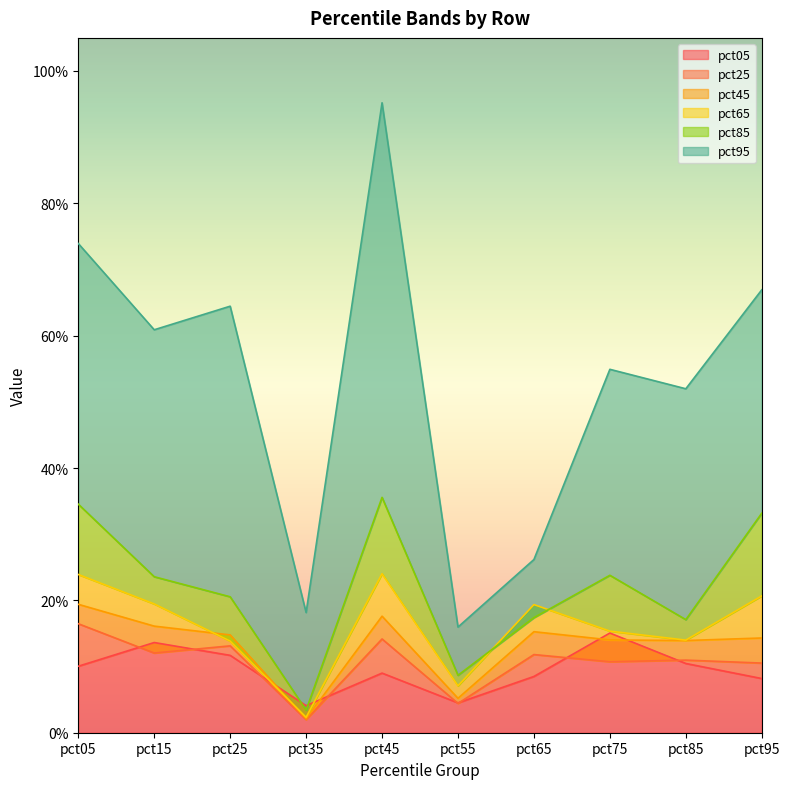

Reading left to right, extract all data points from this chart.

pct05: pct05=0.1	pct15=0.1	pct25=0.1	pct35=0.0	pct45=0.1	pct55=0.0	pct65=0.1	pct75=0.2	pct85=0.1	pct95=0.1
pct25: pct05=0.2	pct15=0.1	pct25=0.1	pct35=0.0	pct45=0.1	pct55=0.0	pct65=0.1	pct75=0.1	pct85=0.1	pct95=0.1
pct45: pct05=0.2	pct15=0.2	pct25=0.1	pct35=0.0	pct45=0.2	pct55=0.1	pct65=0.2	pct75=0.1	pct85=0.1	pct95=0.1
pct65: pct05=0.2	pct15=0.2	pct25=0.1	pct35=0.0	pct45=0.2	pct55=0.1	pct65=0.2	pct75=0.2	pct85=0.1	pct95=0.2
pct85: pct05=0.3	pct15=0.2	pct25=0.2	pct35=0.0	pct45=0.4	pct55=0.1	pct65=0.2	pct75=0.2	pct85=0.2	pct95=0.3
pct95: pct05=0.7	pct15=0.6	pct25=0.6	pct35=0.2	pct45=1.0	pct55=0.2	pct65=0.3	pct75=0.5	pct85=0.5	pct95=0.7